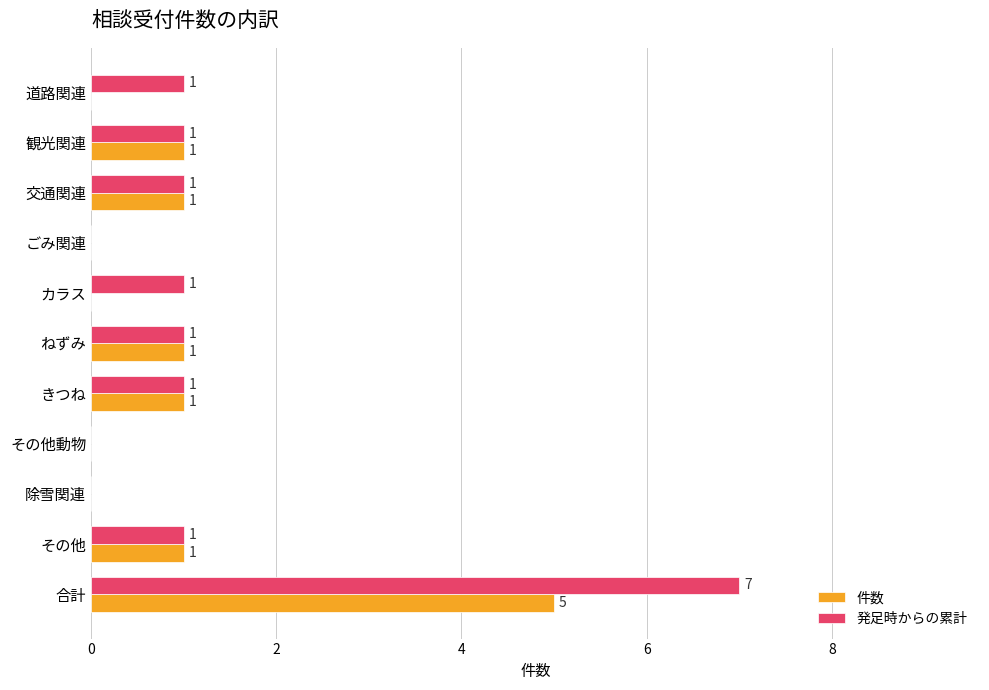

Which series has the widest spread of values?

発足時からの累計